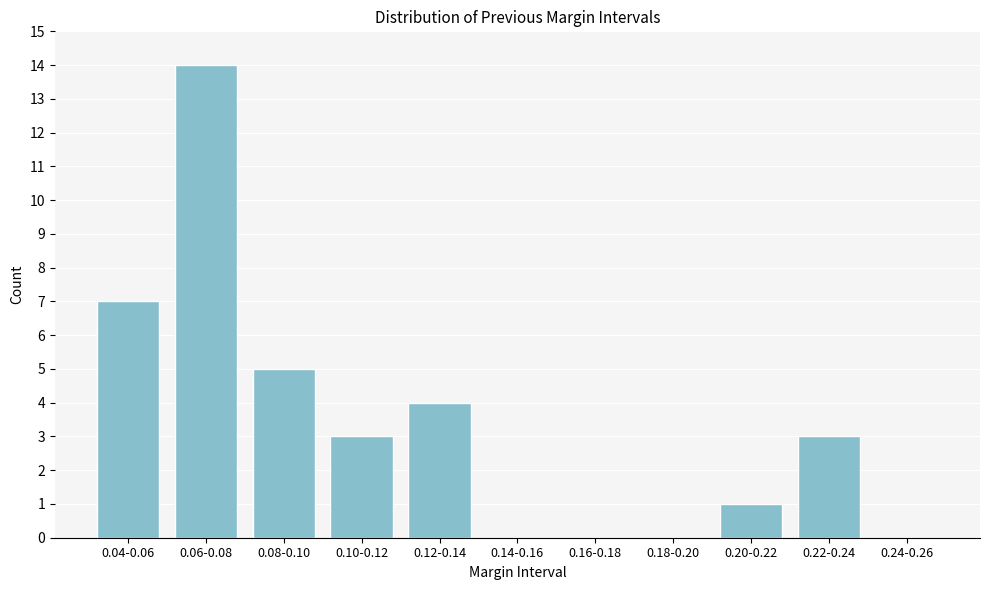

Reading left to right, what are all the values shown in this chart?

0.04-0.06=7	0.06-0.08=14	0.08-0.10=5	0.10-0.12=3	0.12-0.14=4	0.14-0.16=0	0.16-0.18=0	0.18-0.20=0	0.20-0.22=1	0.22-0.24=3	0.24-0.26=0